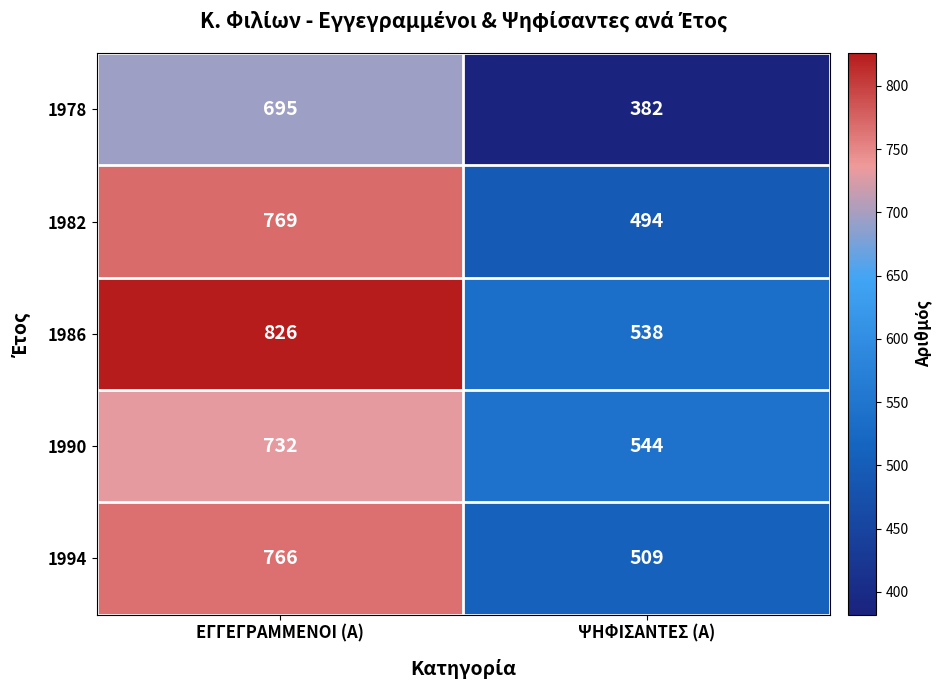

At which category is the sum across all series the highest?

ΕΓΓΕΓΡΑΜΜΕΝΟΙ (Α)